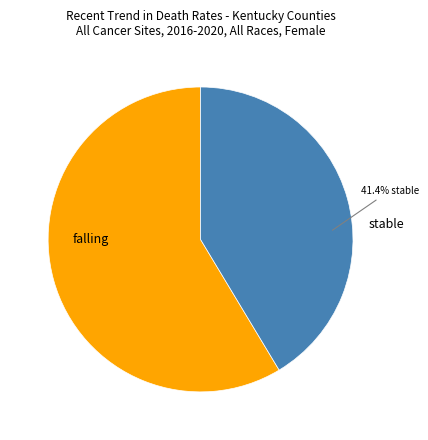

Do stable and falling together represent more than half of the pie?

Yes